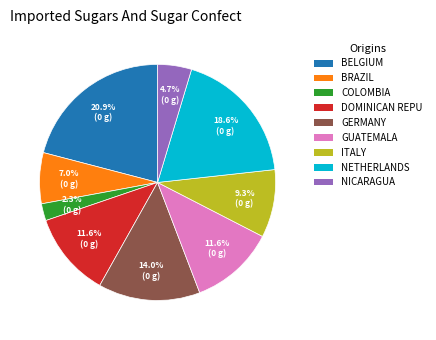

Which has a higher value, GERMANY or GUATEMALA?

GERMANY